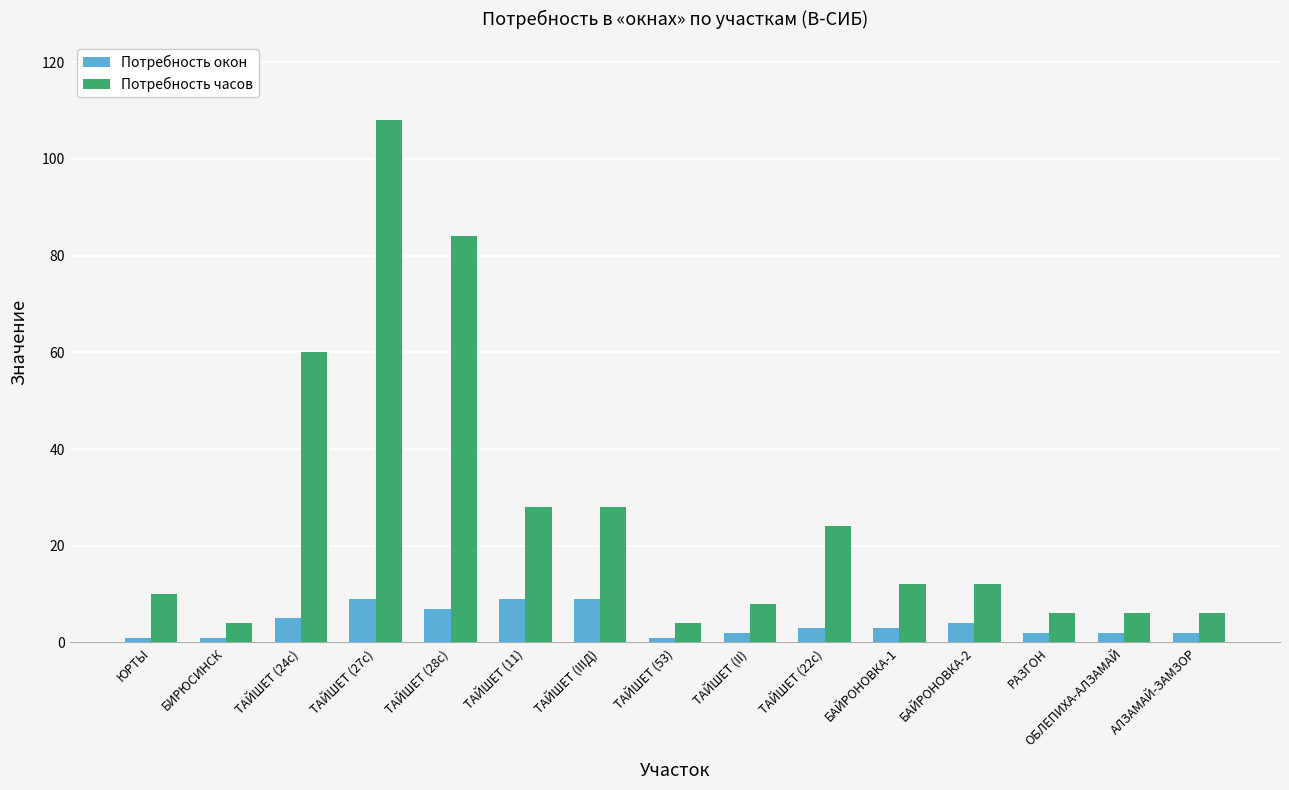

Count the Потребность окон values in the range 2 to 7.

9